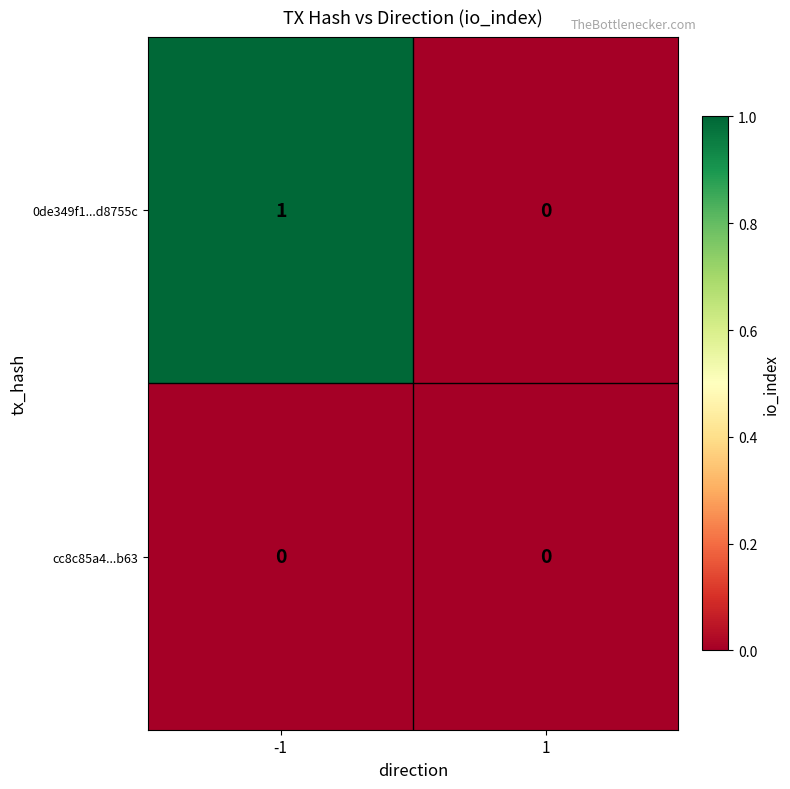

Which series changed the most between -1 and 1?

0de349f1...d8755c